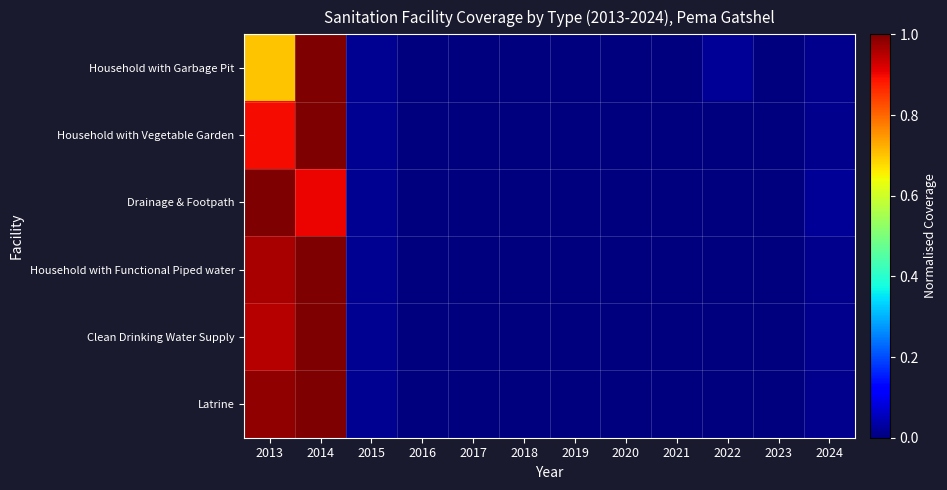

Reading right to left, list all the values displayed in this chart.

Latrine: 2024=0.0	2023=0.0	2022=0.0	2021=0.0	2020=0.0	2019=0.0	2018=0.0	2017=0.0	2016=0.0	2015=0.0	2014=1.0	2013=1.0
Clean Drinking Water Supply: 2024=0.0	2023=0.0	2022=0.0	2021=0.0	2020=0.0	2019=0.0	2018=0.0	2017=0.0	2016=0.0	2015=0.0	2014=1.0	2013=1.0
Household with Functional Piped water: 2024=0.0	2023=0.0	2022=0.0	2021=0.0	2020=0.0	2019=0.0	2018=0.0	2017=0.0	2016=0.0	2015=0.0	2014=1.0	2013=1.0
Drainage & Footpath: 2024=0.0	2023=0.0	2022=0.0	2021=0.0	2020=0.0	2019=0.0	2018=0.0	2017=0.0	2016=0.0	2015=0.0	2014=0.9	2013=1.0
Household with Vegetable Garden: 2024=0.0	2023=0.0	2022=0.0	2021=0.0	2020=0.0	2019=0.0	2018=0.0	2017=0.0	2016=0.0	2015=0.0	2014=1.0	2013=0.9
Household with Garbage Pit: 2024=0.0	2023=0.0	2022=0.0	2021=0.0	2020=0.0	2019=0.0	2018=0.0	2017=0.0	2016=0.0	2015=0.0	2014=1.0	2013=0.7